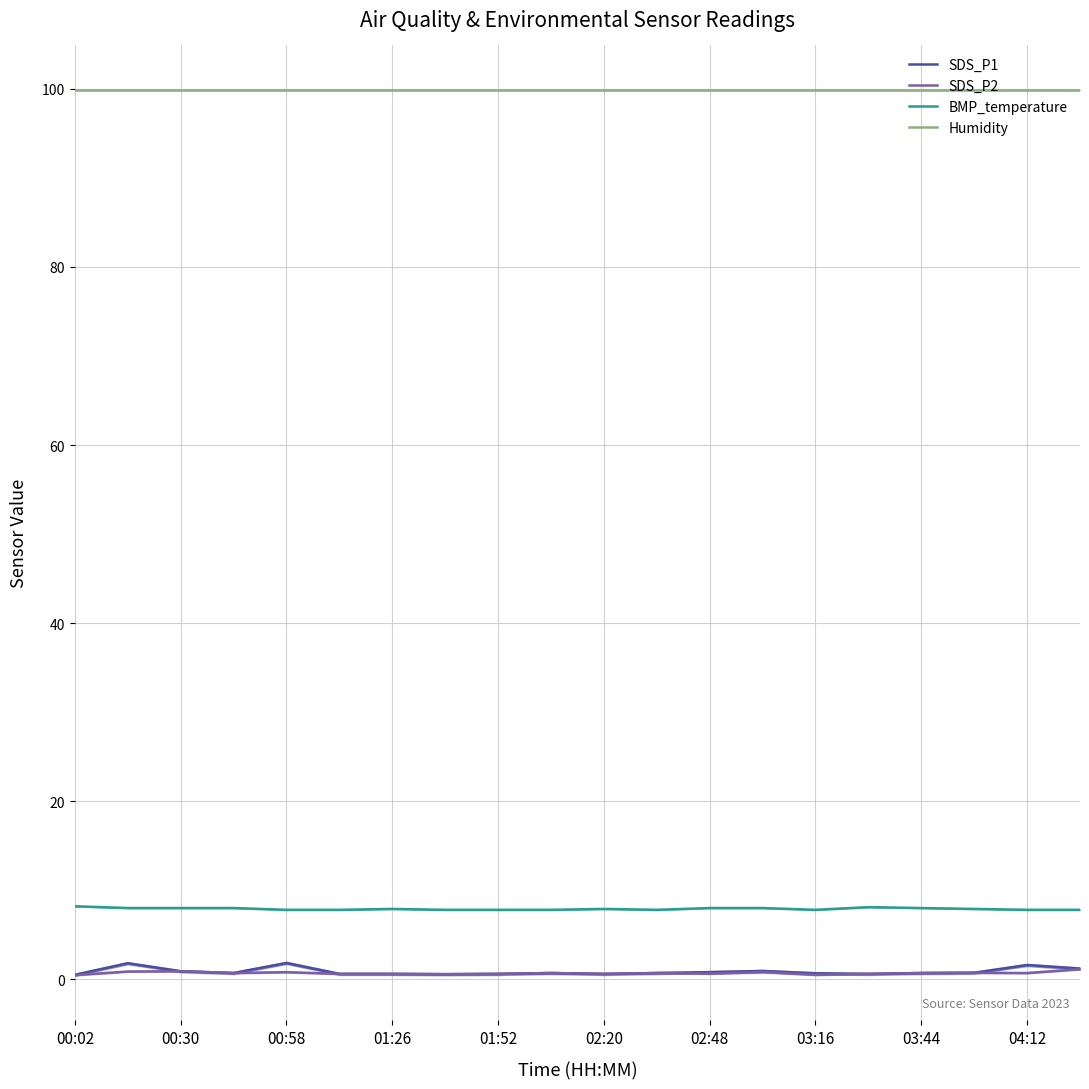

Which series has the largest total across all categories?

Humidity